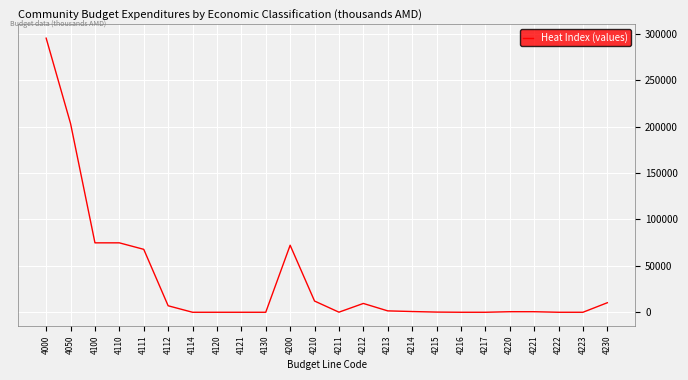

What is the difference between the maximum and minimum values?

295308.2